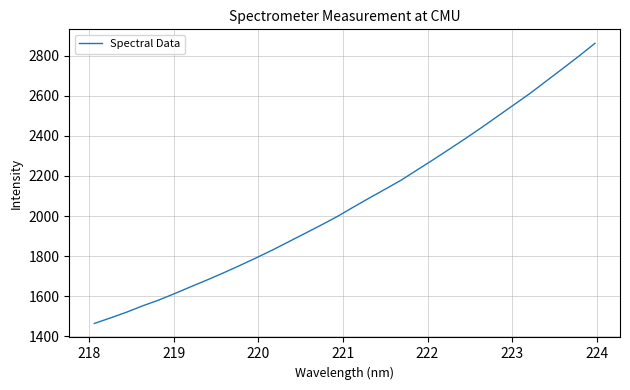

What is the difference between the maximum and second lowest values?

1371.1